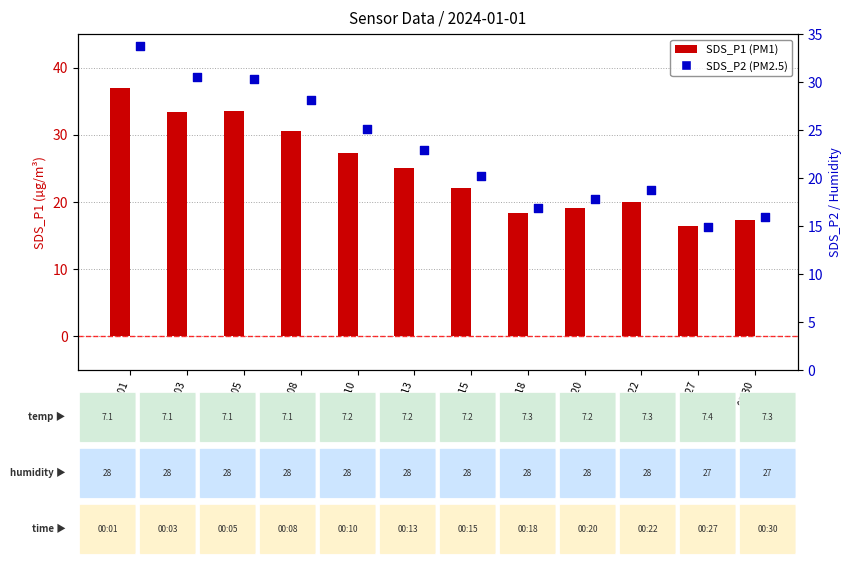

What are all the series names shown in the legend?

SDS_P1, SDS_P2